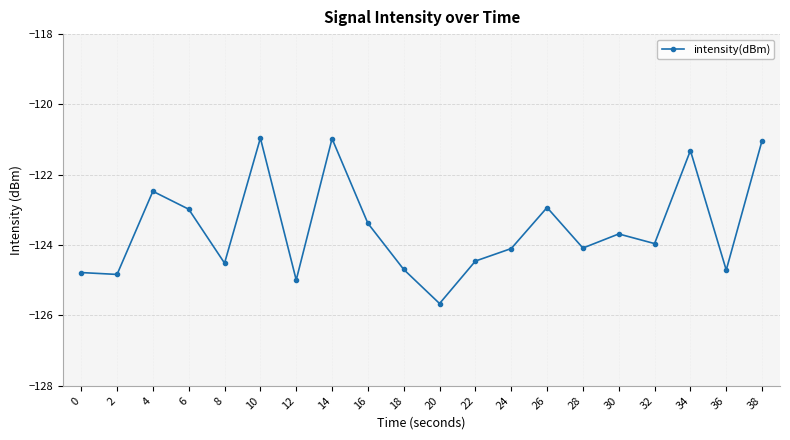

Between 38 and 0, which is larger?

38